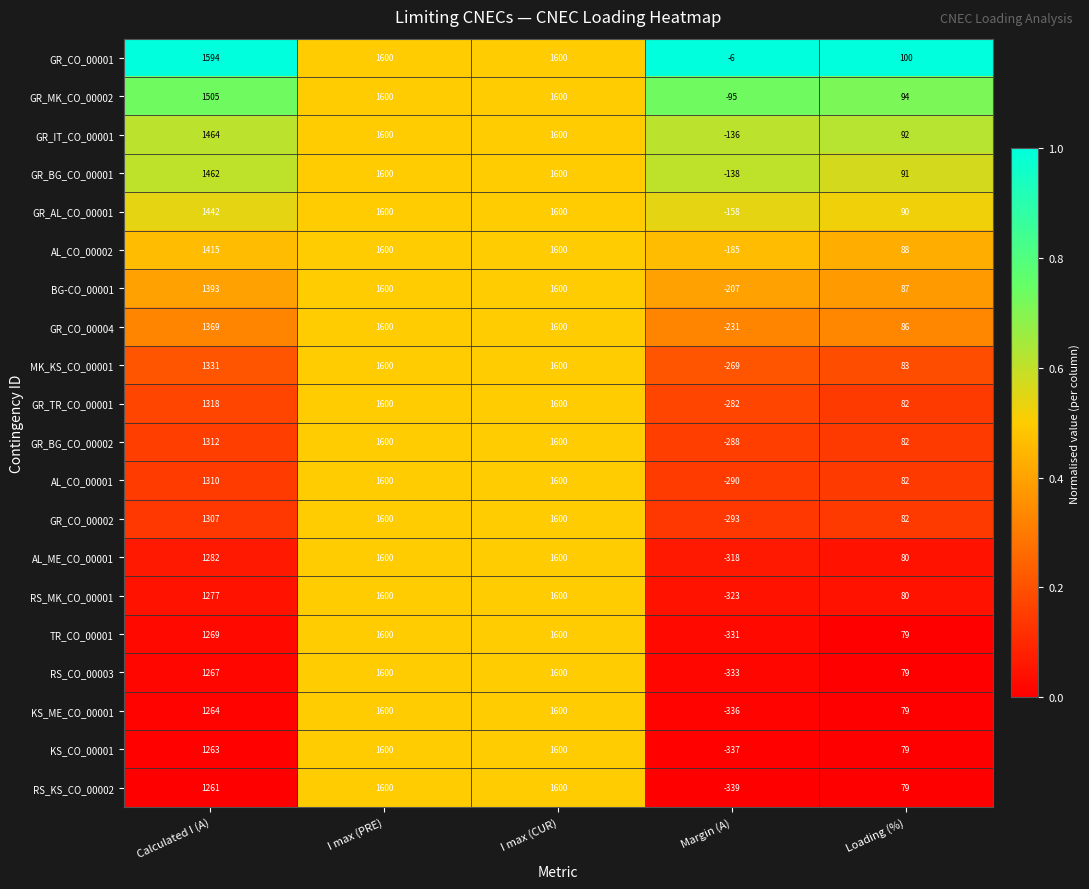

What is the total value across all series at Margin (A)?

-4895